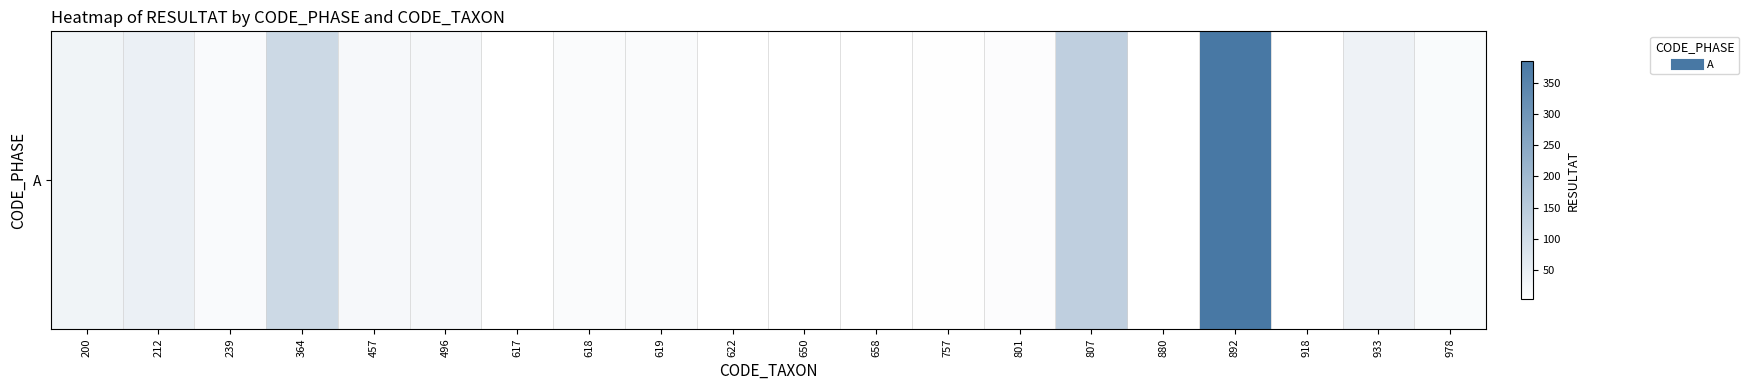

At which label is the value closest to 194?

807